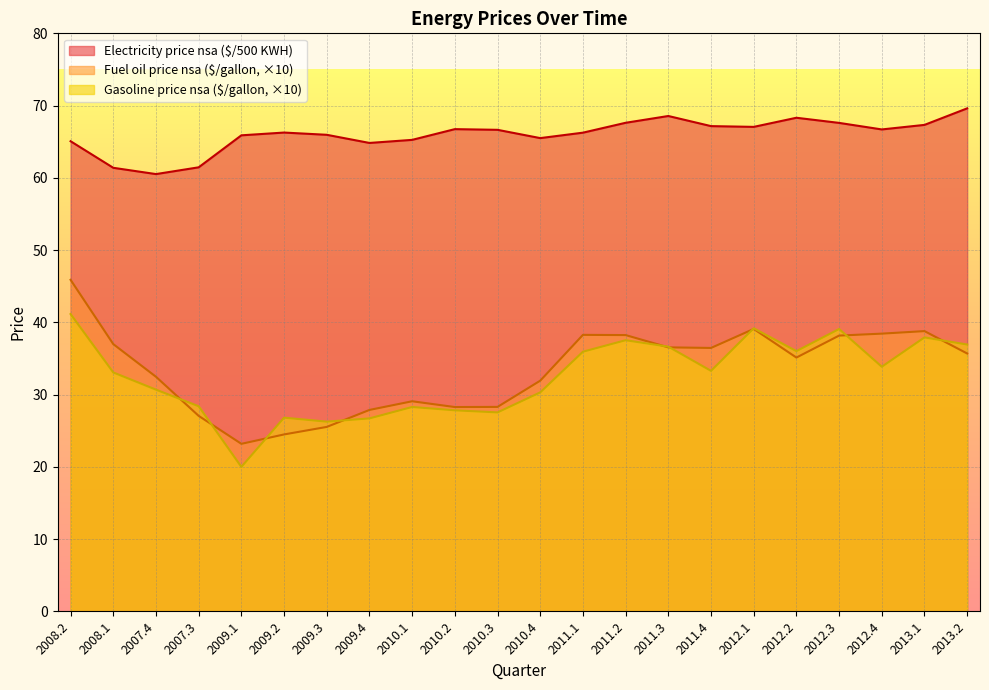

How many interior local valleys does the Gasoline price nsa ($/gallon) series have?

6